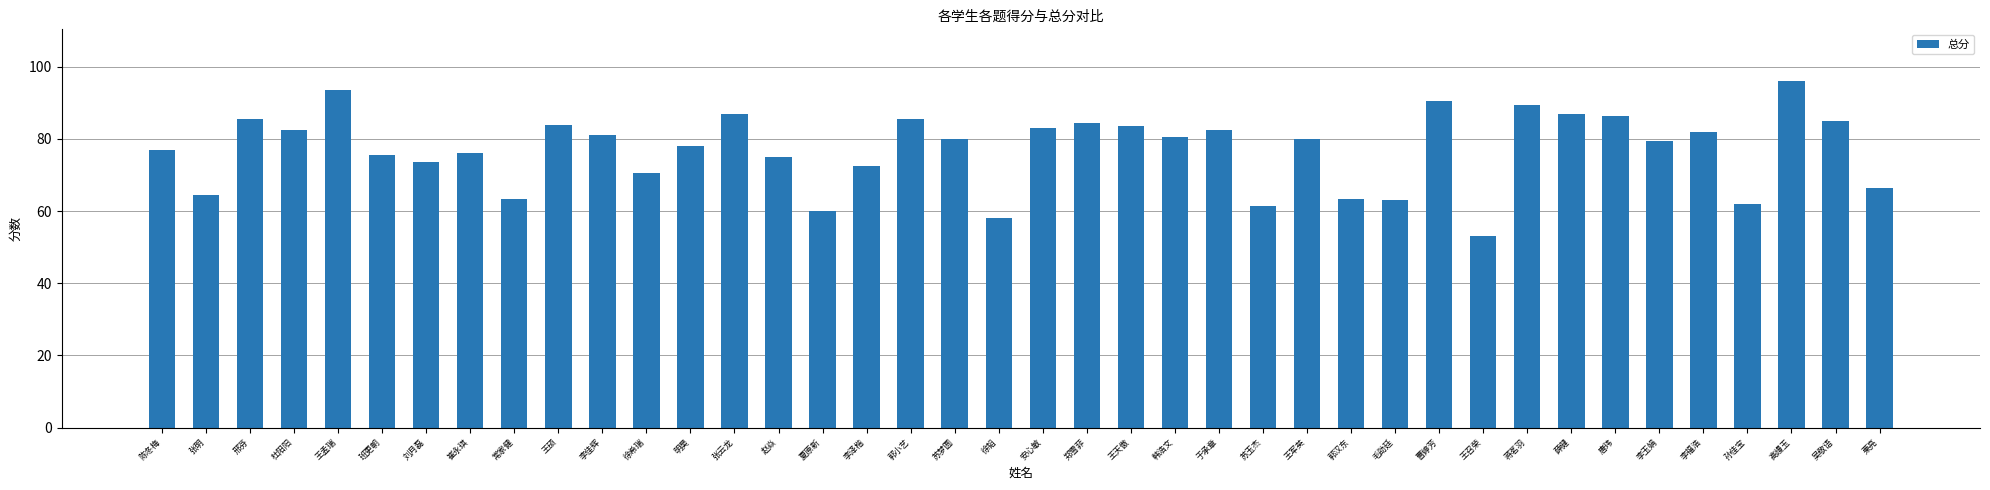

What is the average value?

77.1